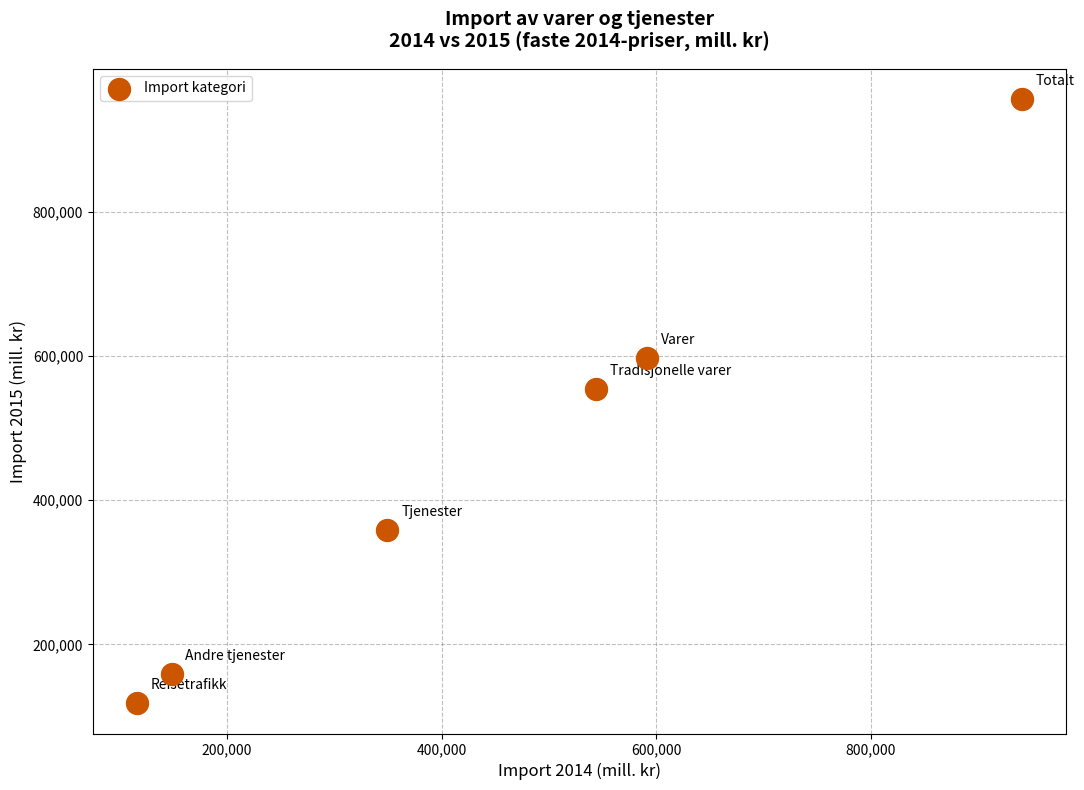

What is the average Y value?

457296